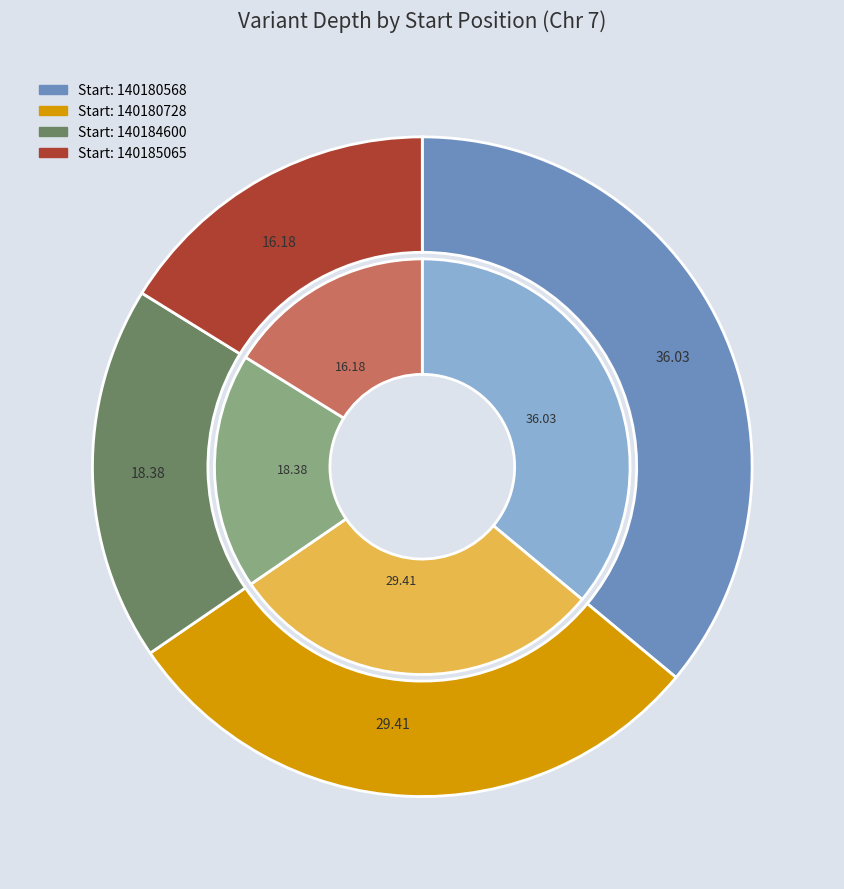

How many segments does this pie chart have?

4